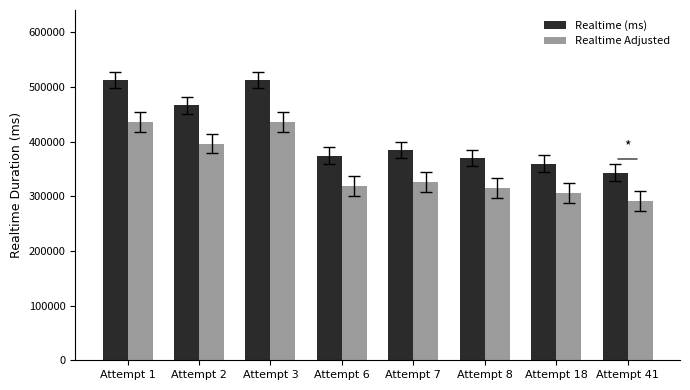

How many groups of bars are there?

8